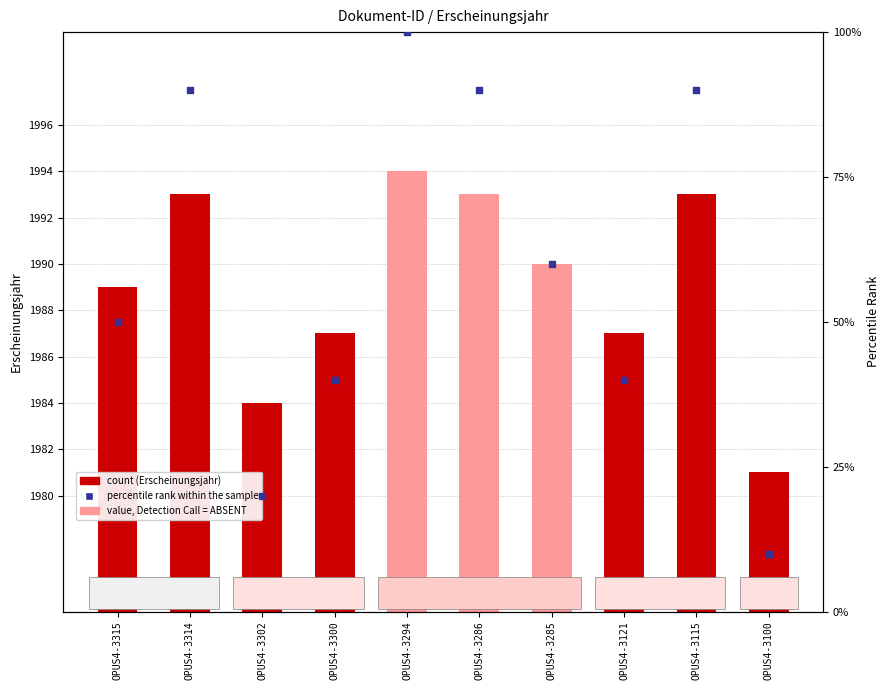

What is the change in value from OPUS4-3315 to OPUS4-3115?

+40